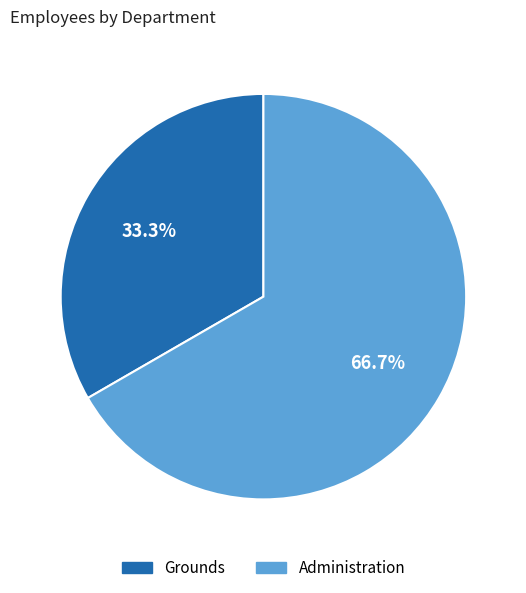

To the nearest percent, what is the combined percentage of Grounds and Administration?

100%